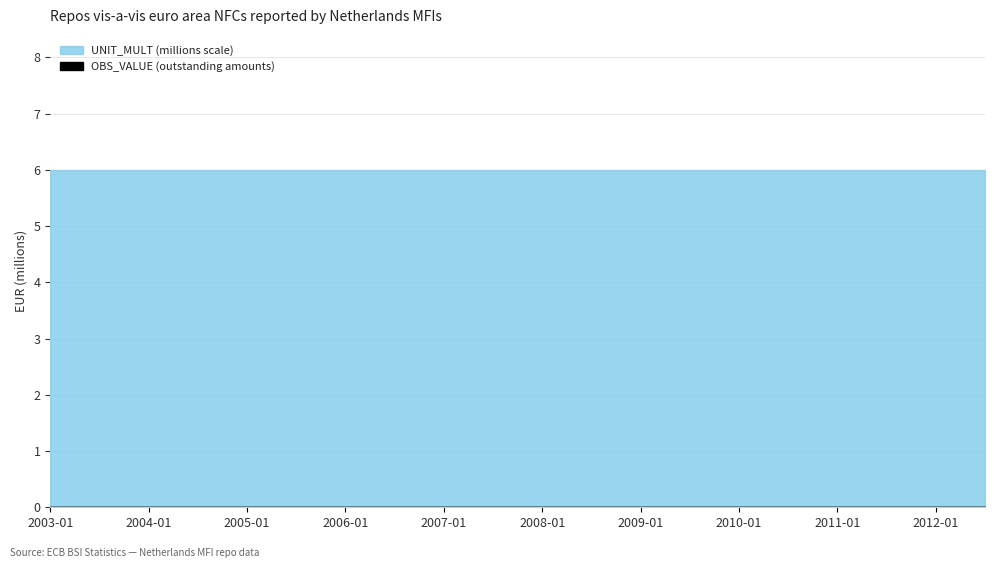

Between 2004-01 and 2004-07, which is larger?

2004-01